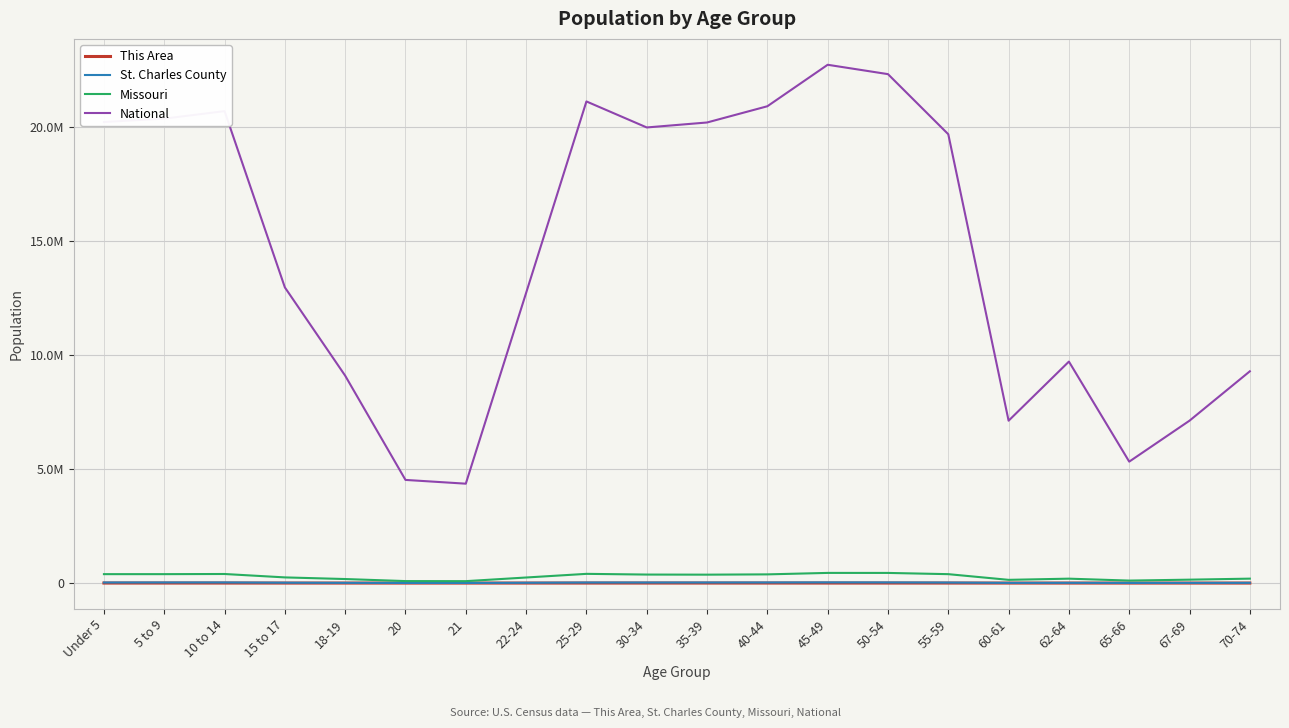

At which label does St. Charles County first exceed 22490?

Under 5